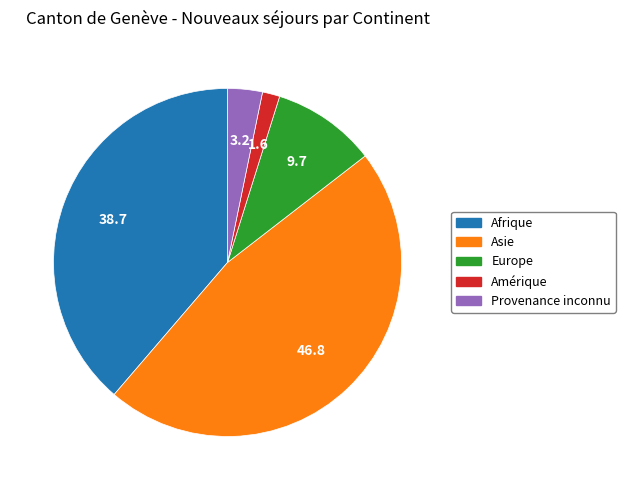

What is the ratio of the value at Amérique to the value at Provenance inconnu?

0.5